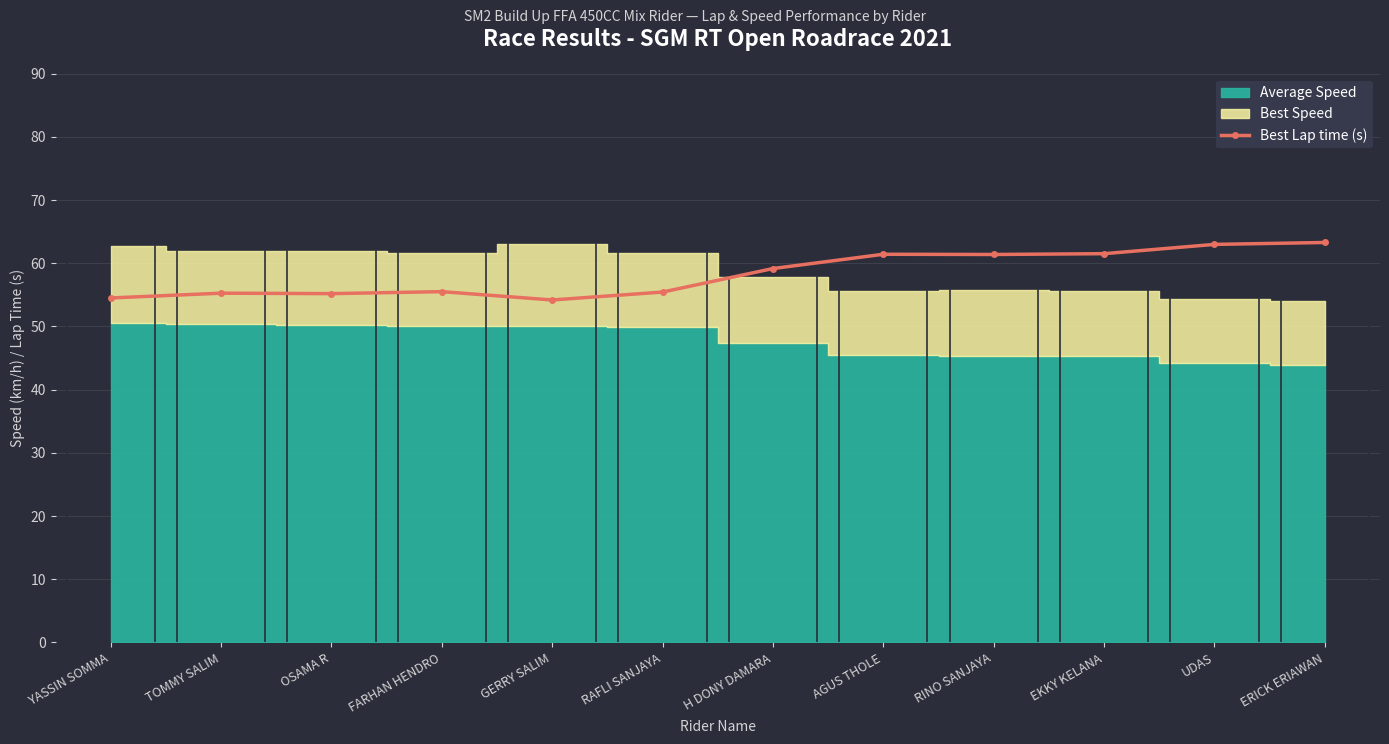

Is it true that the value at OSAMA R is 35.1?

False